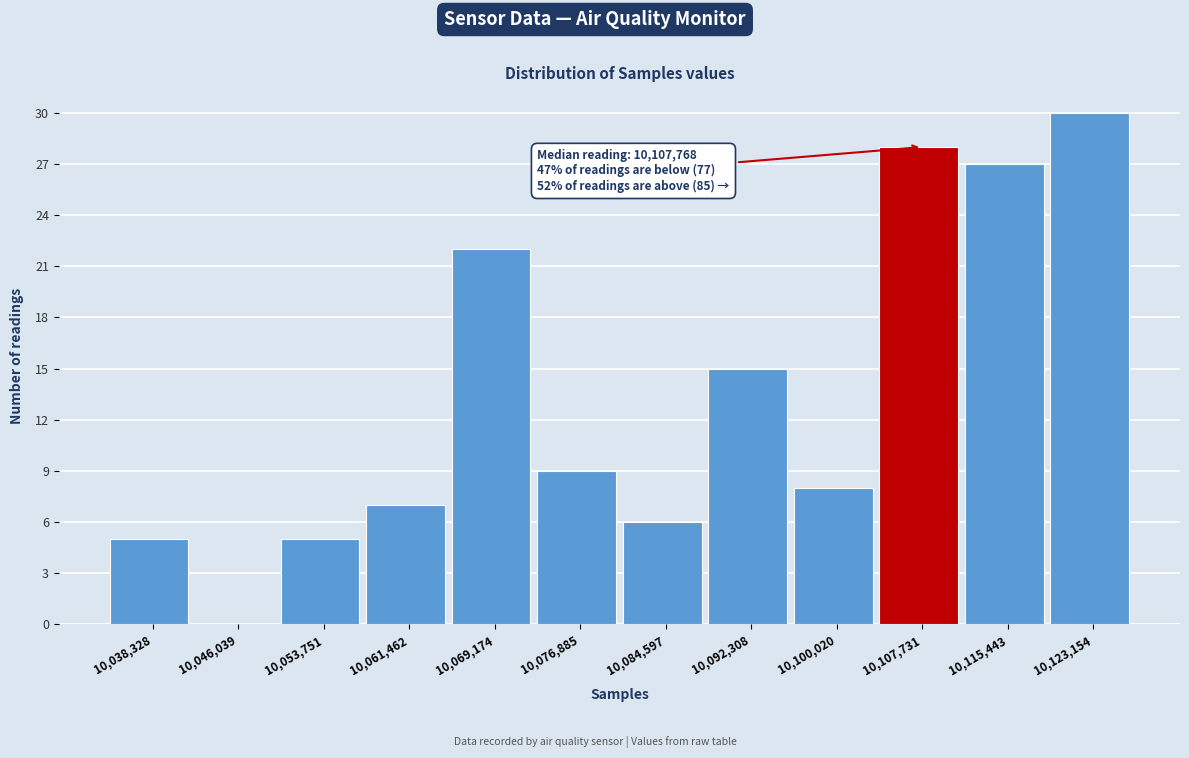

Reading left to right, extract all data points from this chart.

10,038,328=5	10,046,039=0	10,053,751=5	10,061,462=7	10,069,174=22	10,076,885=9	10,084,597=6	10,092,308=15	10,100,020=8	10,107,731=28	10,115,443=27	10,123,154=30